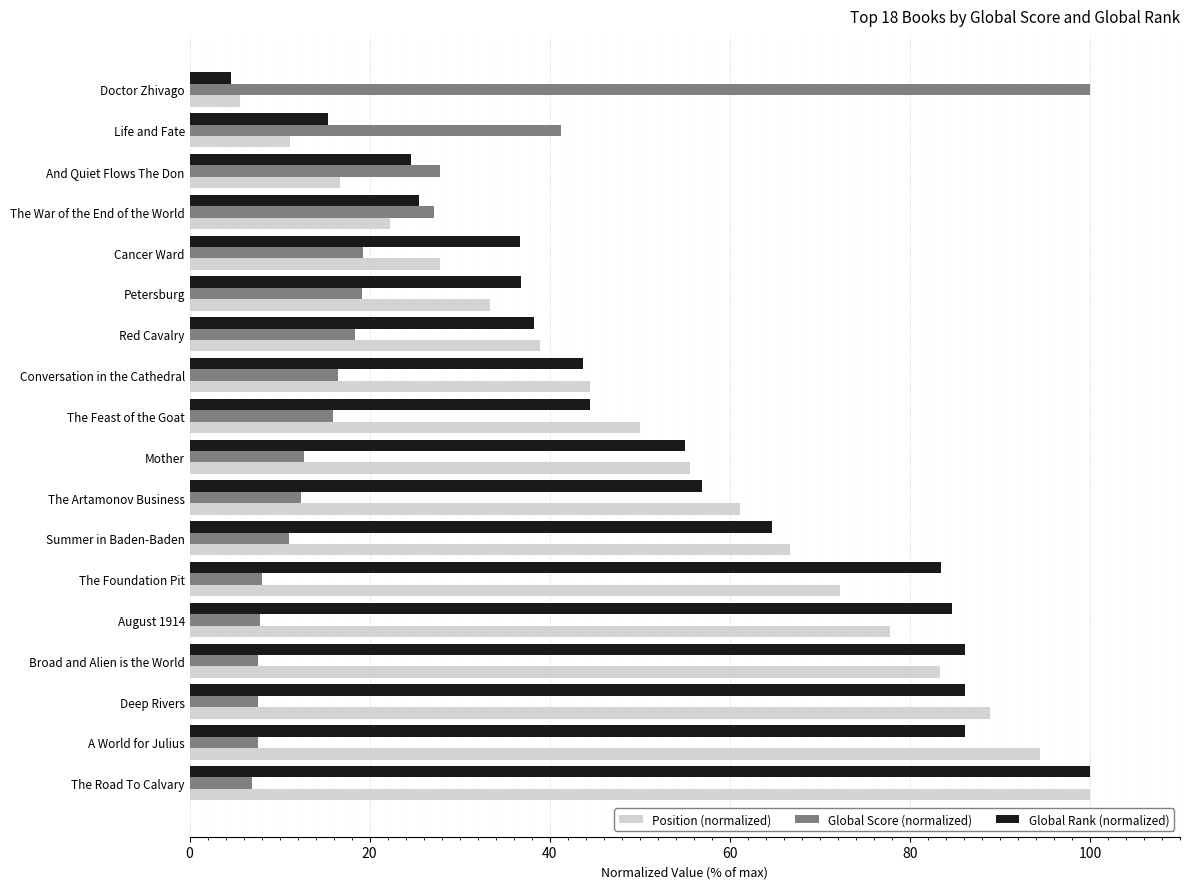

What is the sum of the Position (normalized) values at Conversation in the Cathedral and The War of the End of the World?

66.7